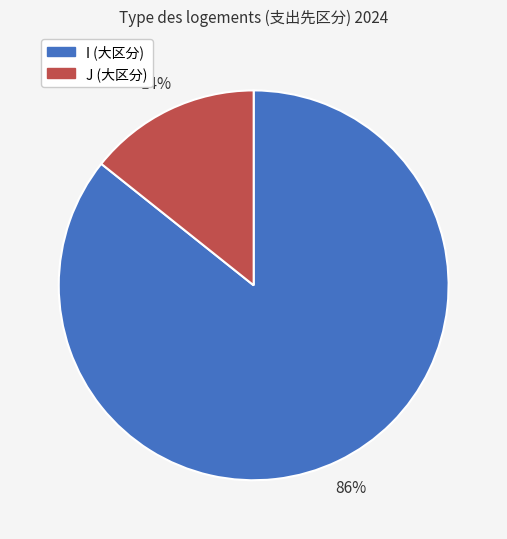

How many segments does this pie chart have?

2